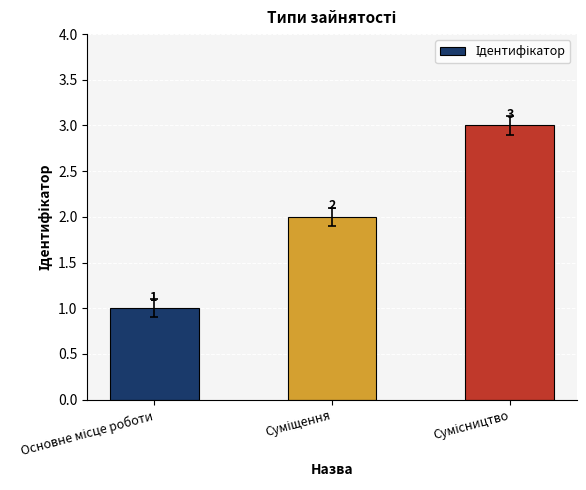

Count the values in the range 1 to 3.

3